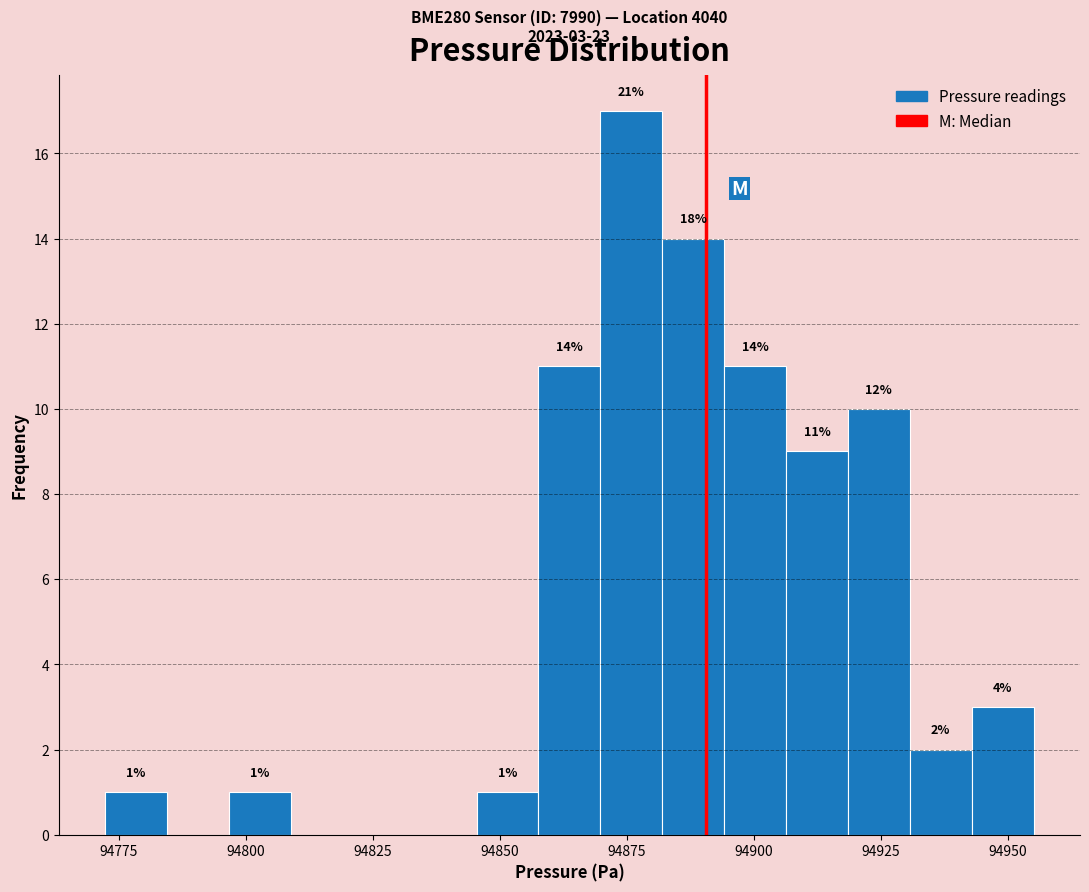

Read against the x-axis, roughly where is the centre of the tallest bar?

94875